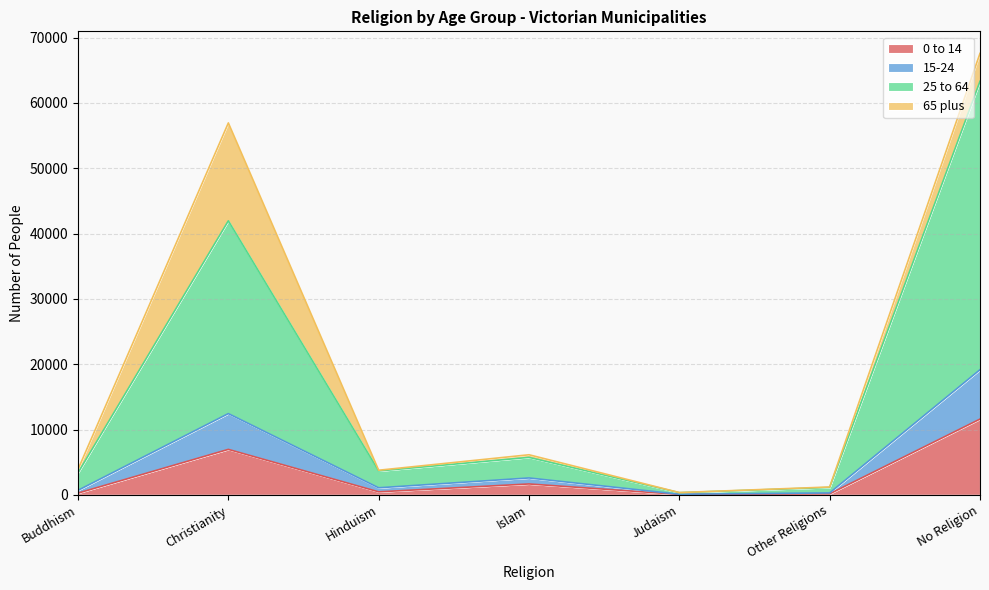

At which label does 15-24 first exceed 3655?

Christianity